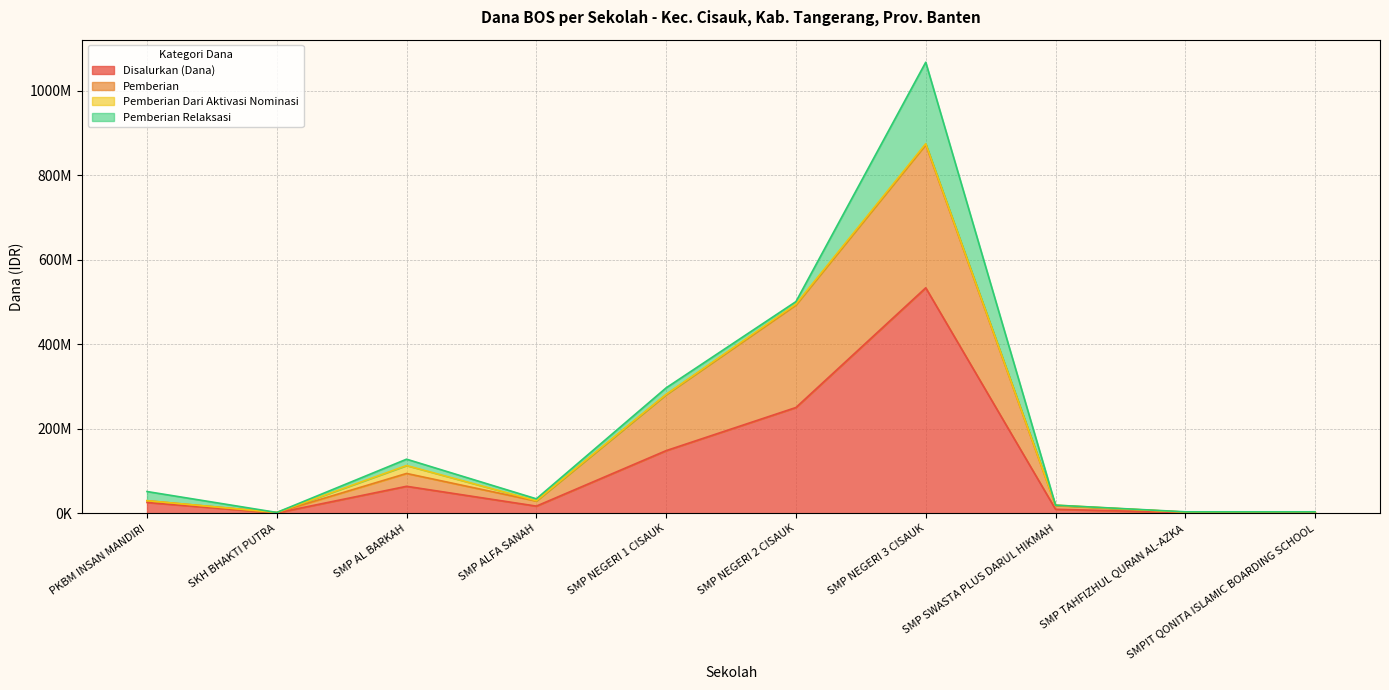

What are all the series names shown in the legend?

Disalurkan (Dana), Pemberian, Pemberian Dari Aktivasi Nominasi, Pemberian Relaksasi